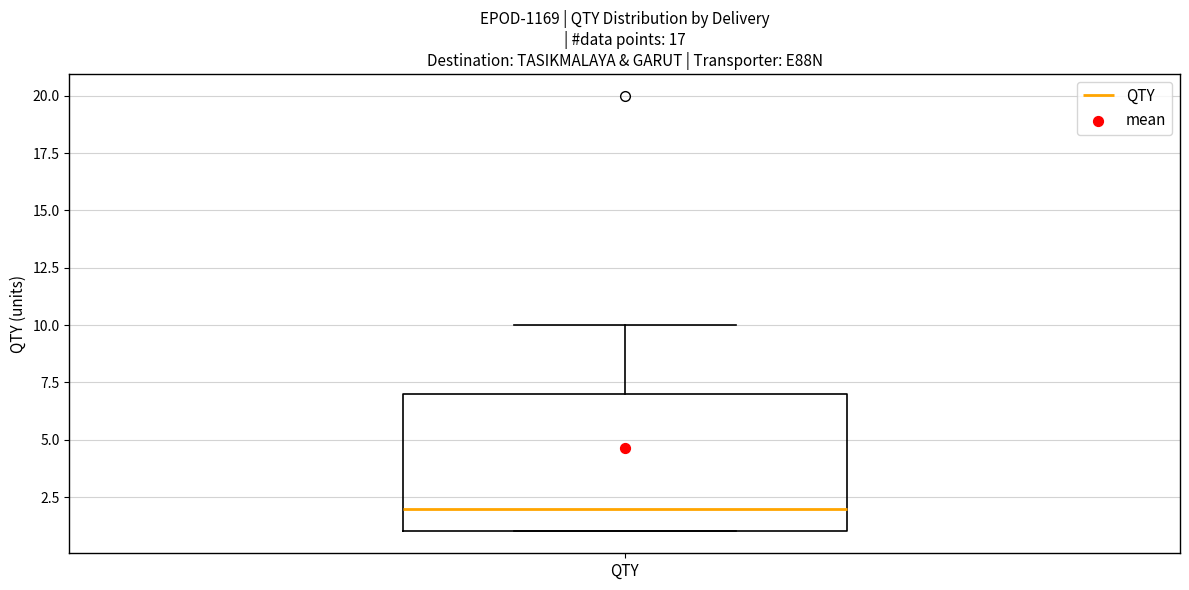

Read this box plot against the y-axis: the position of the median line, the range covered by the box, and the ends of both whiskers. The values are not printed on the chart, so give them approximately, as read against the axis.

median 2, box 1 to 7, whiskers 1 to 10